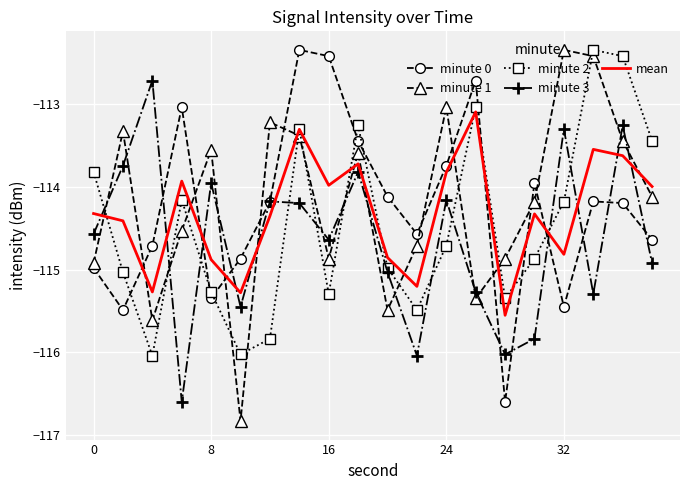

Count the number of categories in the chart.

20